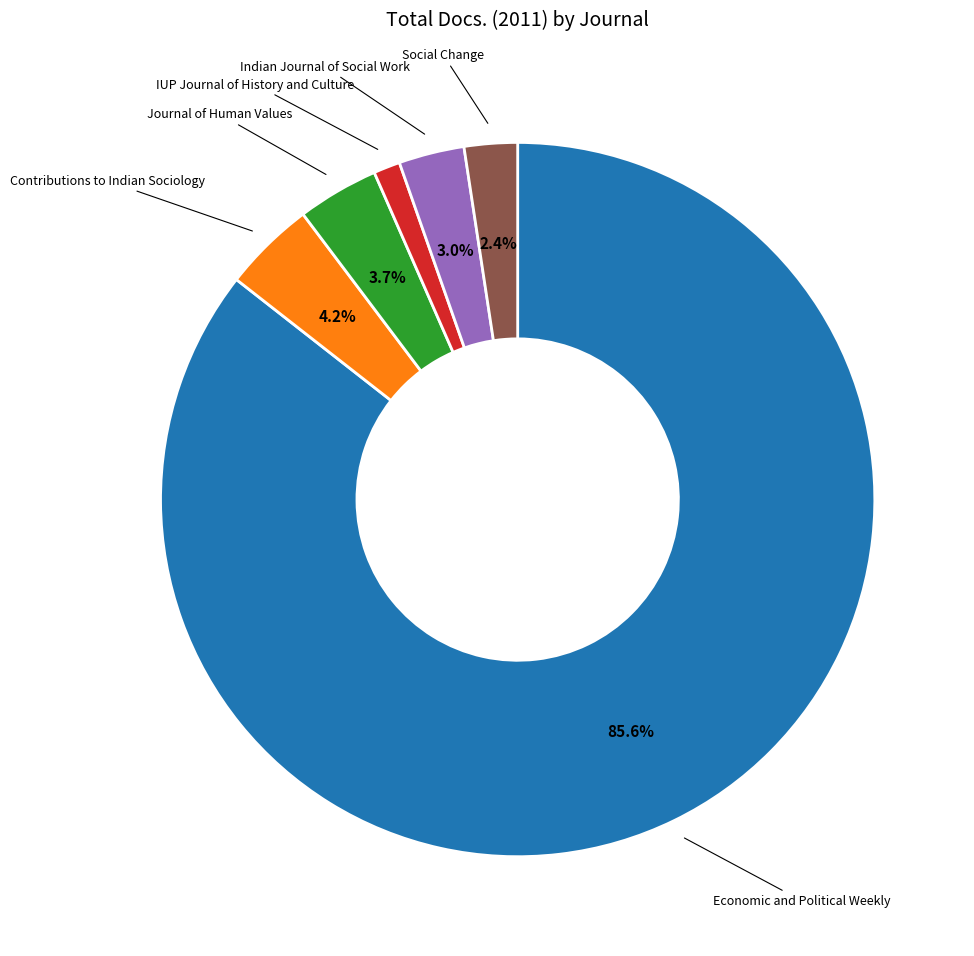

How much of the chart is everything except Journal of Human Values?

96.3%